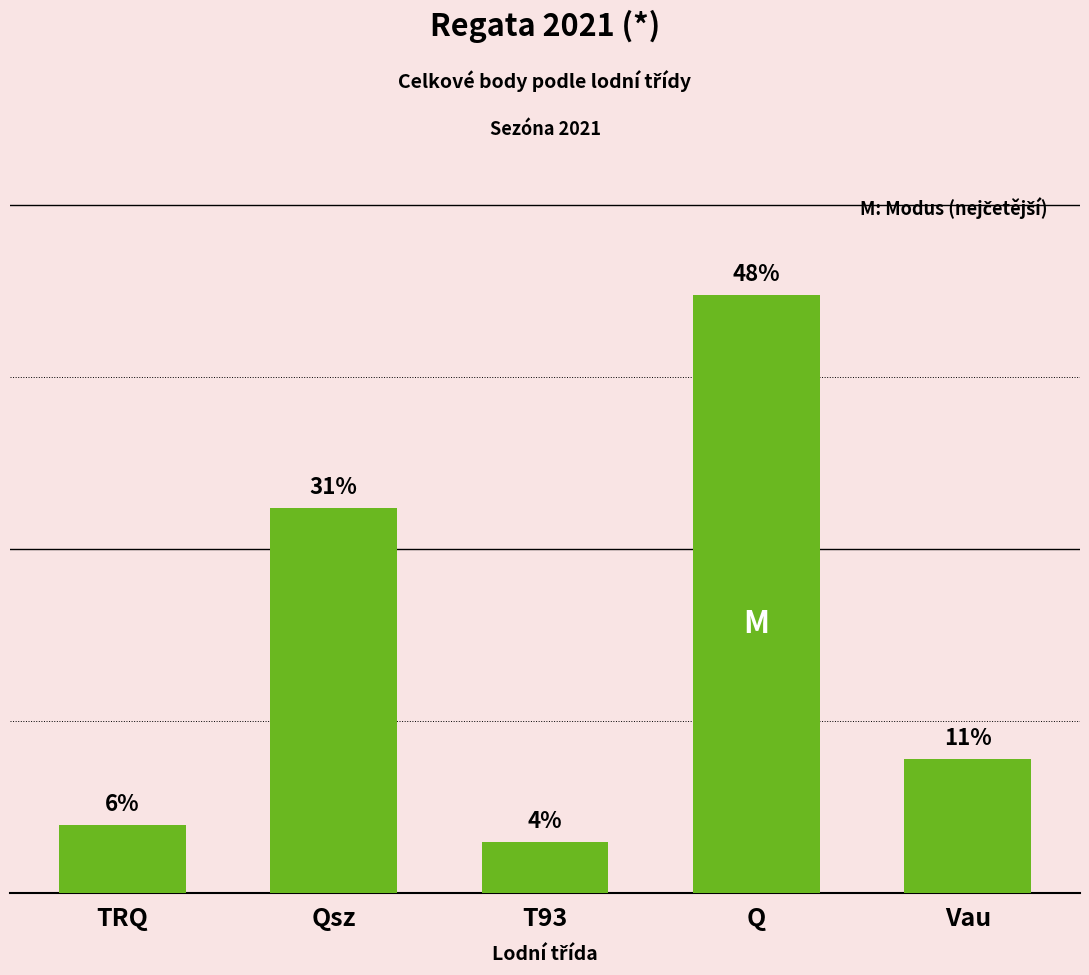

Are the bars horizontal?

No